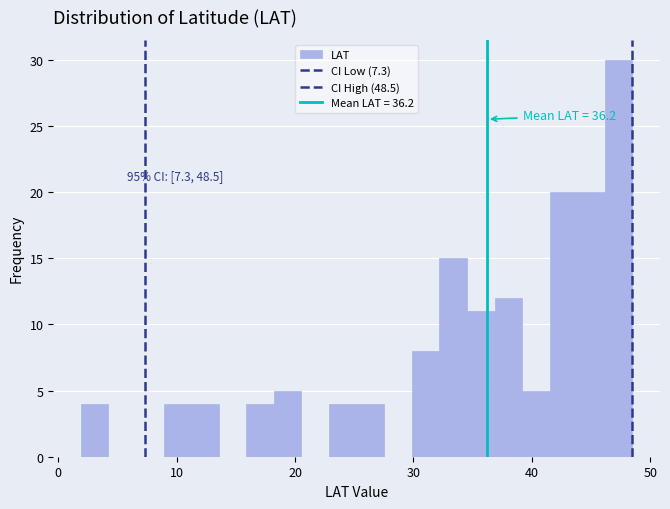

Around what value on the x-axis is the tallest bar? Give the approximate position of its centre, as read against the axis.

47